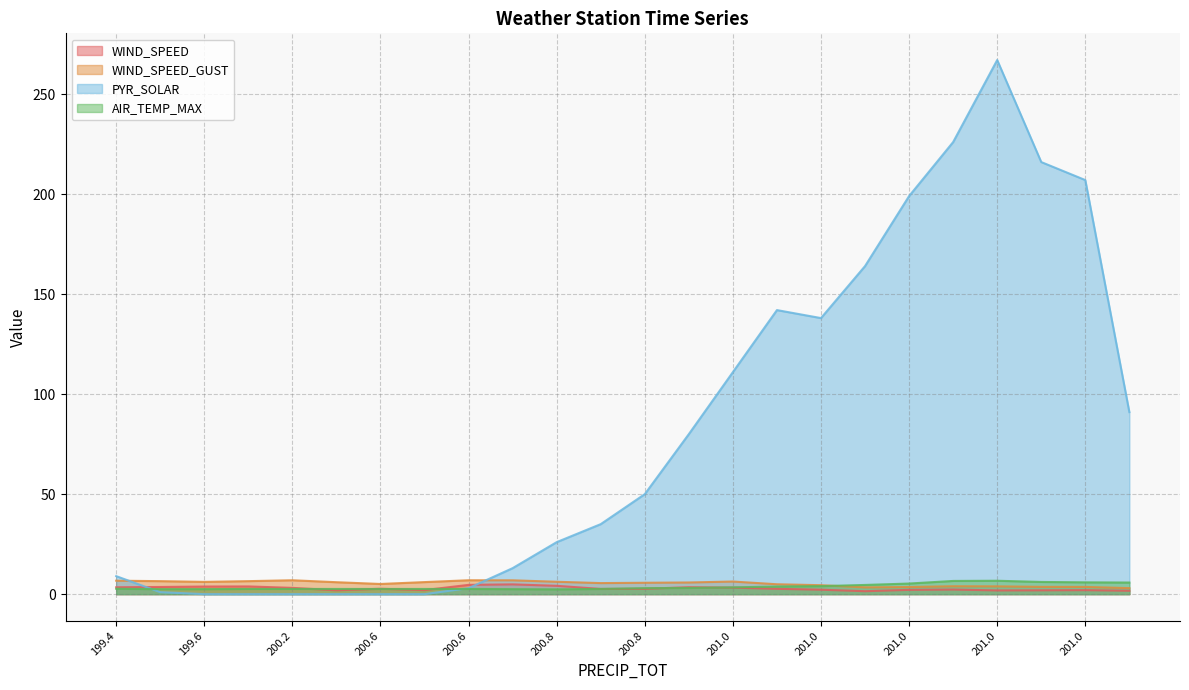

Is it true that PYR_SOLAR equals 267.0 at 201.0?

True